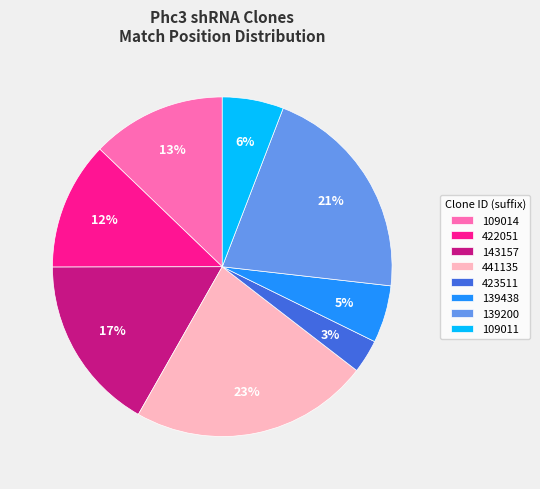

Count the number of slices in the pie.

8